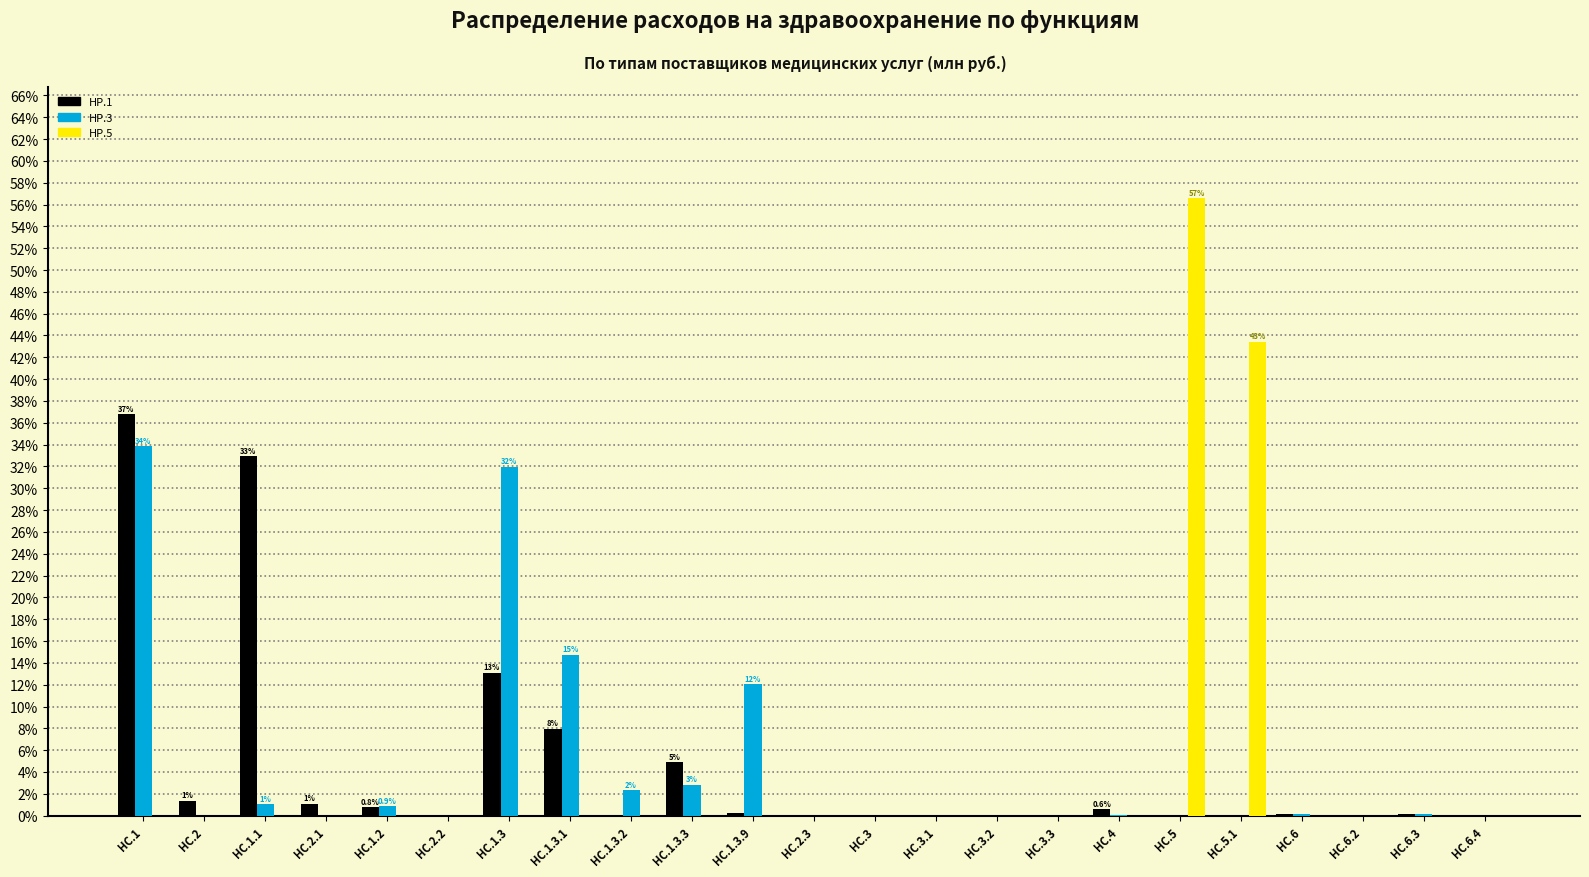

Which label corresponds to the largest value in the chart?

HC.5